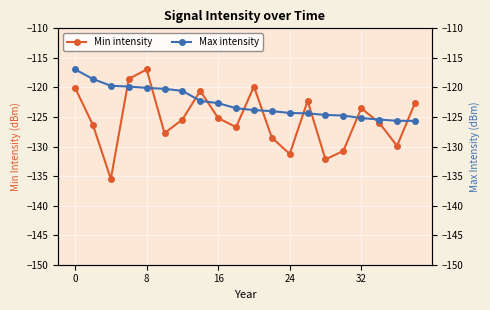

Which category has the highest value in the Min intensity series?

8